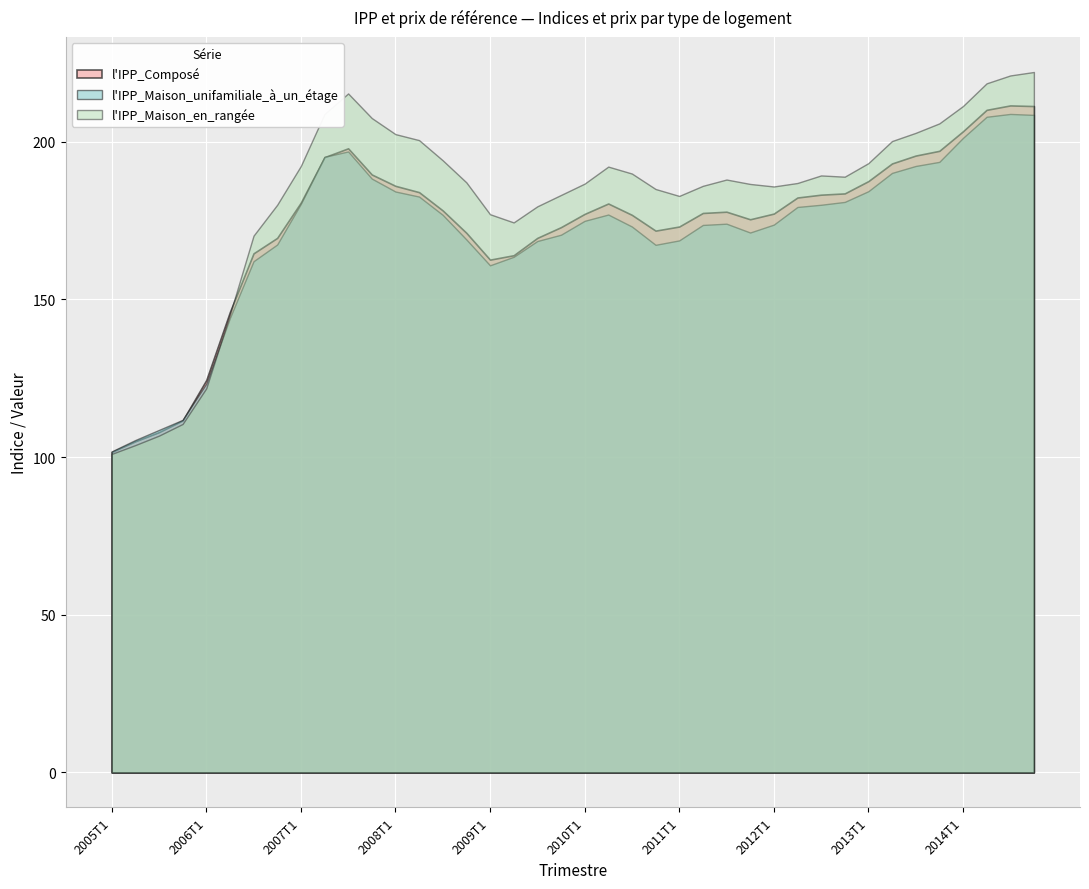

The value of l'IPP_Maison_en_rangée at 2007T1 is 192.3. True or false?

True